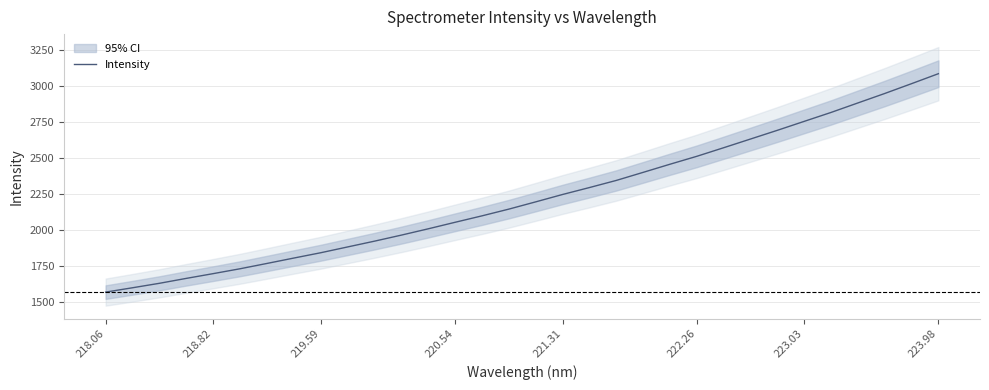

What is the lowest value of the Intensity series?

1570.1